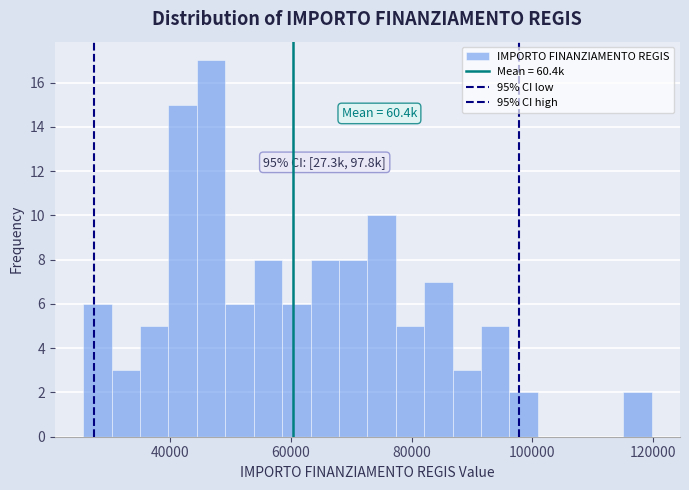

Read against the x-axis, roughly where is the centre of the tallest bar?

46000